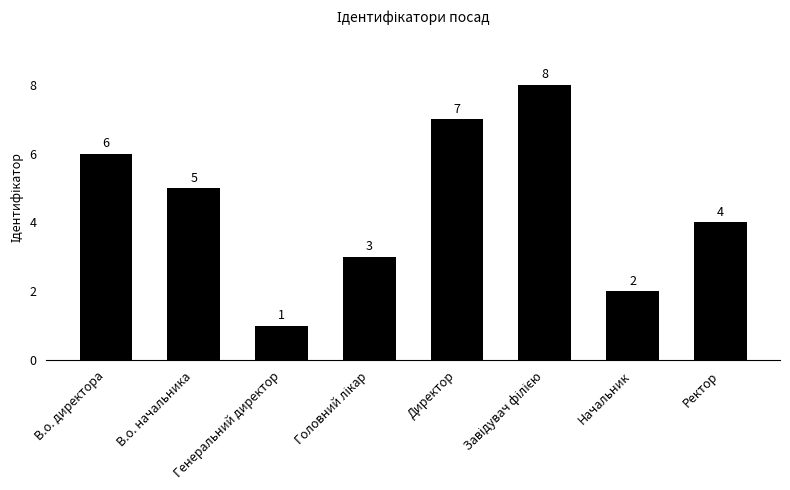

The value at В.о. директора is 6. True or false?

True